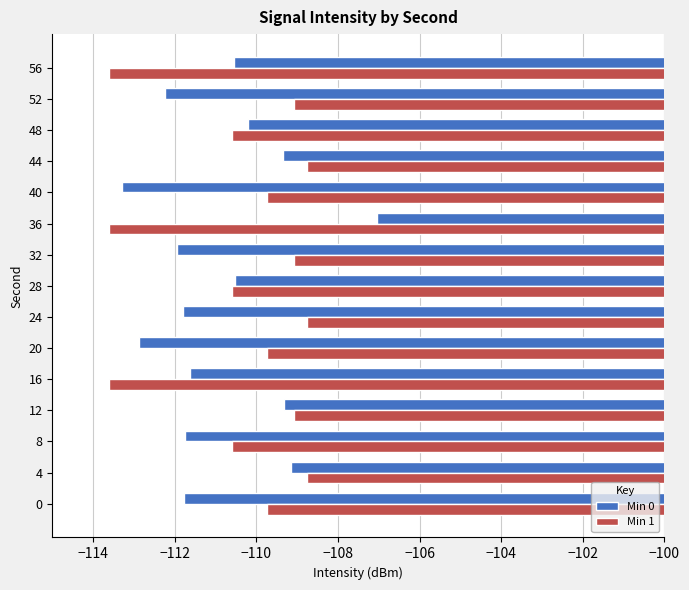

What is the total value across all series at 36?

-220.6